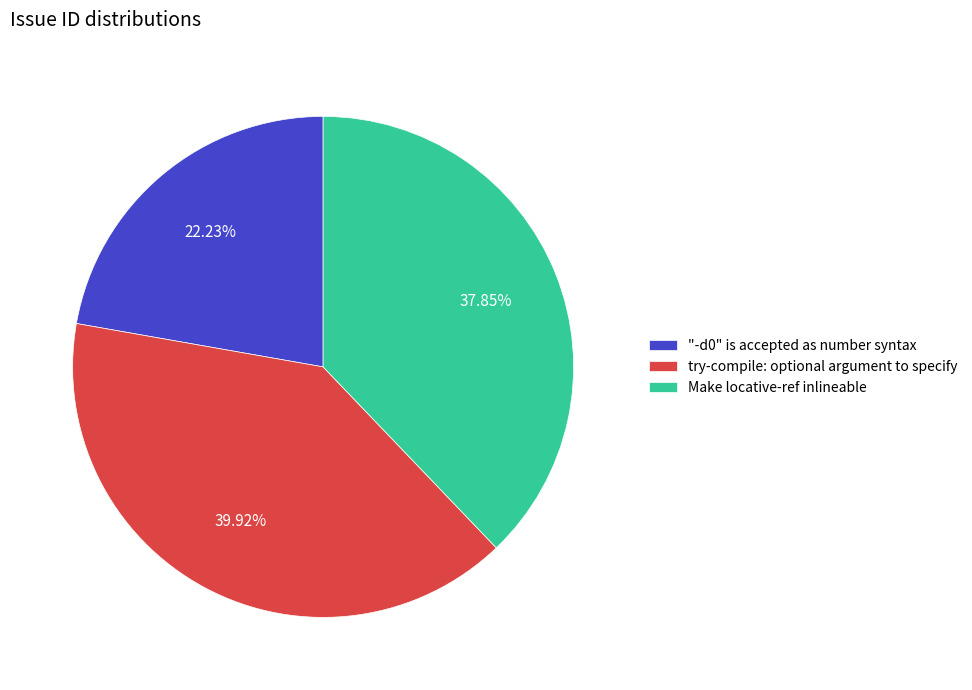

Is there a majority slice in this chart?

No